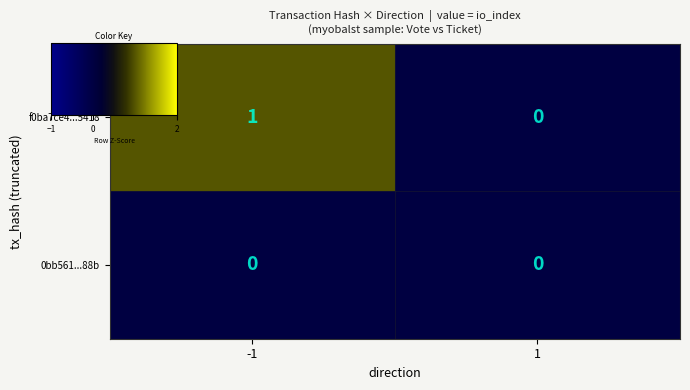

Count the number of categories in the chart.

2